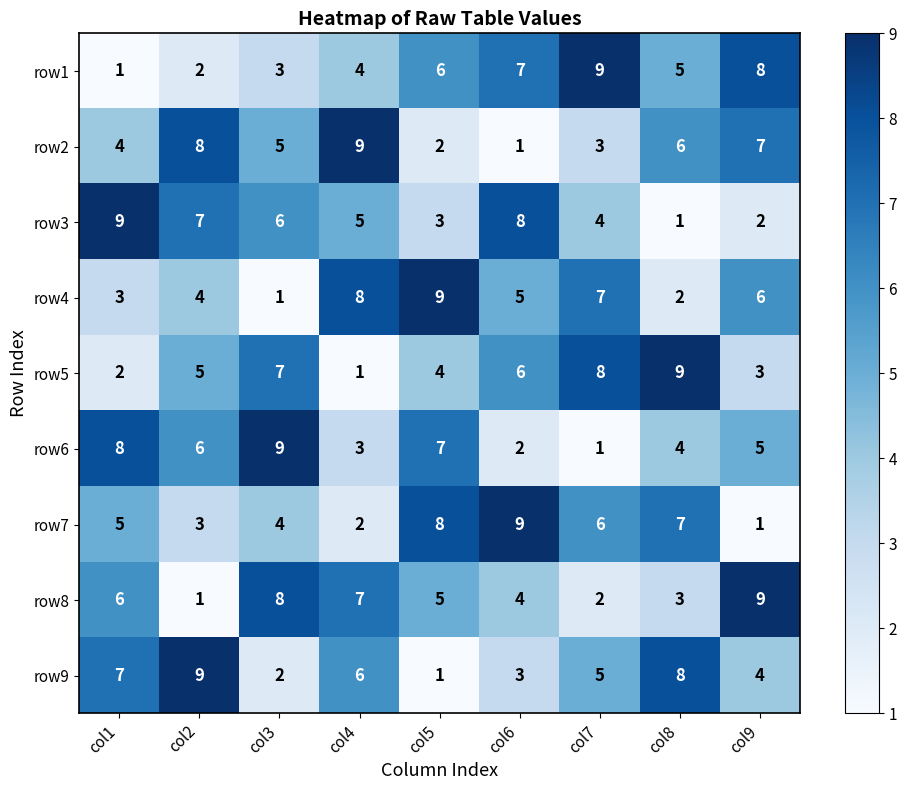

What is the maximum value shown in the chart?

9